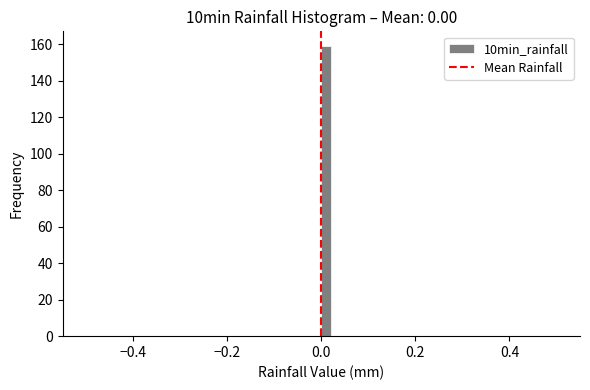

Read against the x-axis, roughly where is the centre of the tallest bar?

0.02